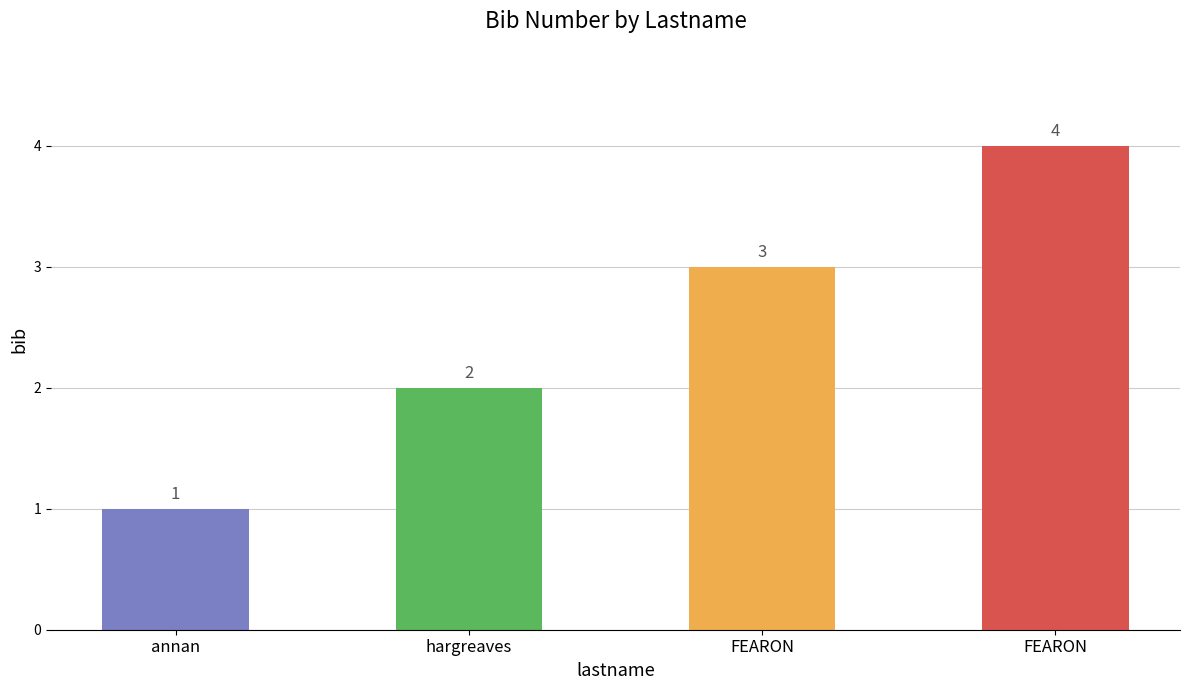

The chart shows a value of 1 at hargreaves. True or false?

False